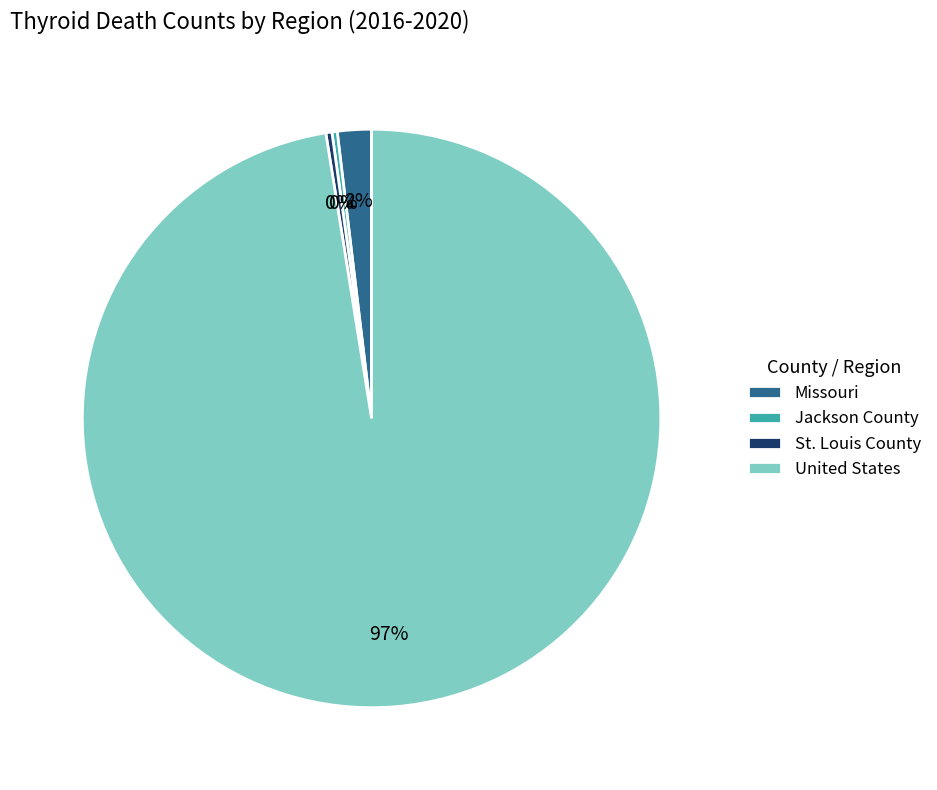

Do Missouri and St. Louis County together represent more than half of the pie?

No